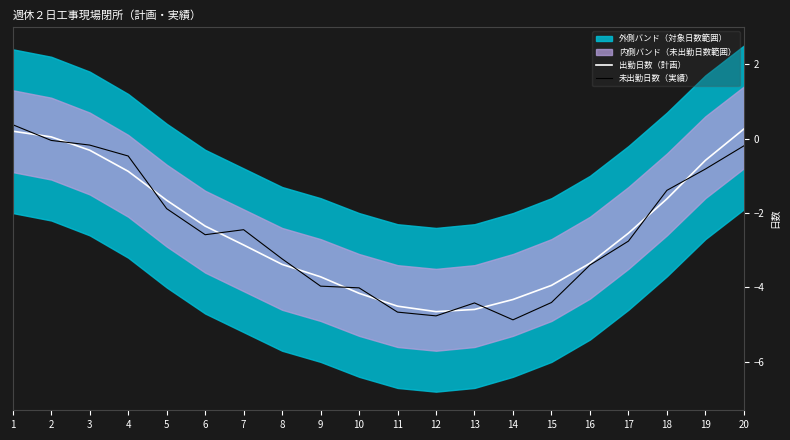

What is the maximum value shown in the chart?

0.4